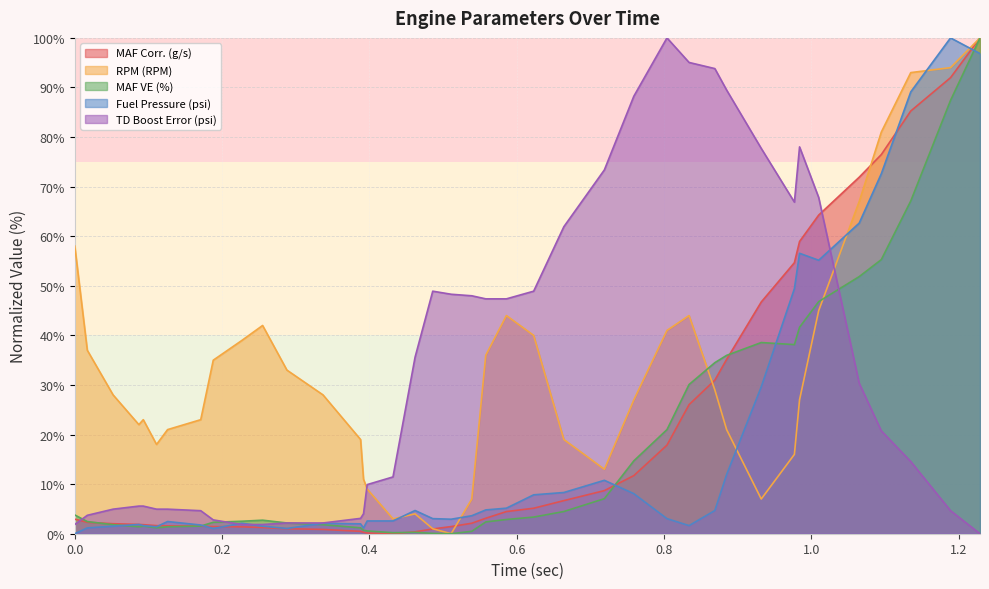

What is the average value of the MAF Corr. (g/s) series?

20.7